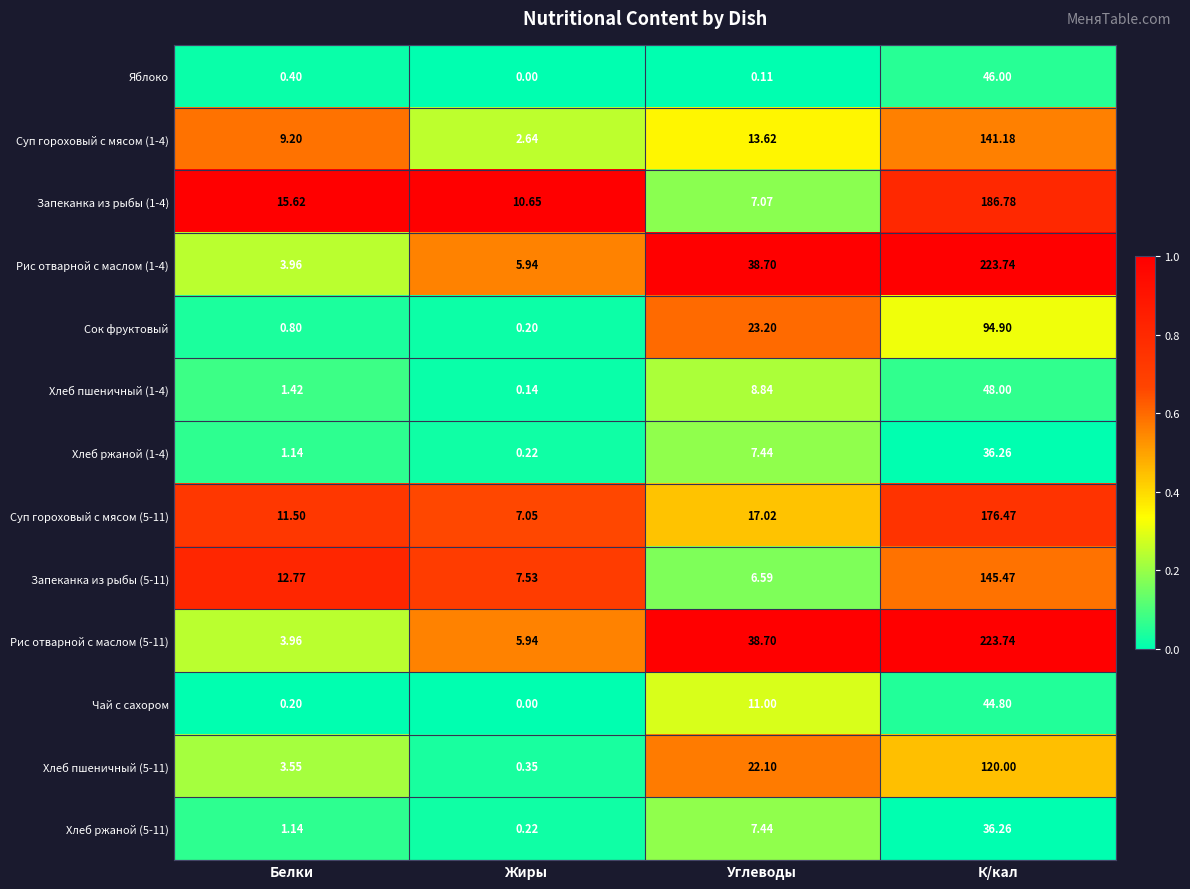

At which category is the sum across all series the highest?

К/кал